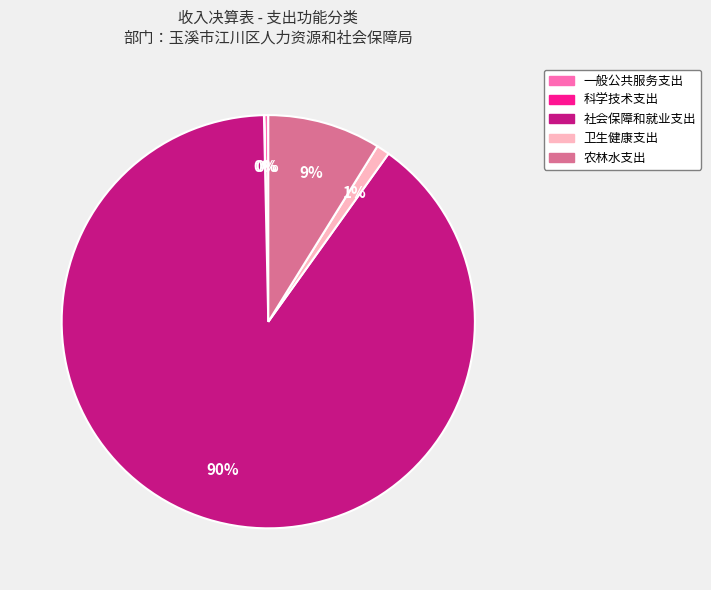

The 一般公共服务支出 slice represents 13% of the pie. True or false?

False